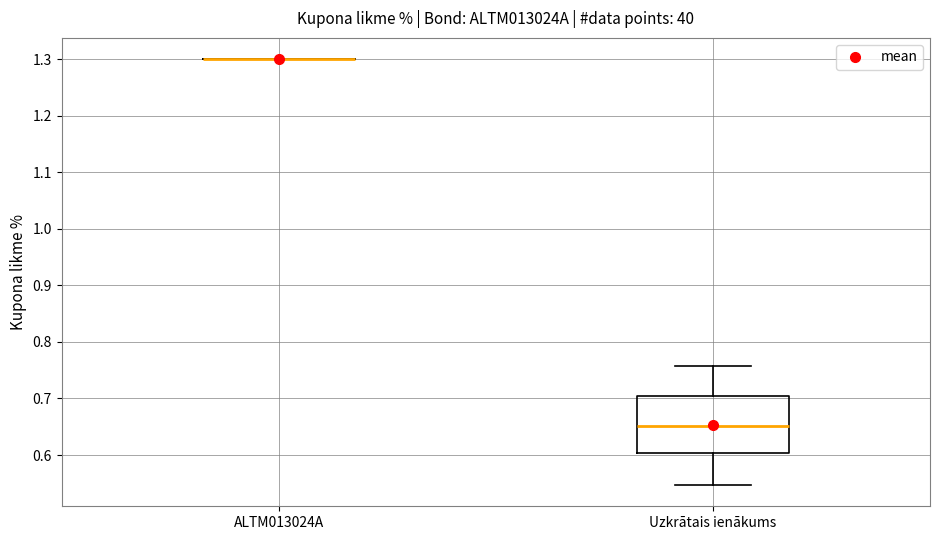

Reading left to right, transcribe this box plot: for each box, give where its median line is, the range the box spans, and where its two whiskers end, as read against the y-axis. The values are not printed on the chart, so give them approximately, as read against the axis.

ALTM013024A: box collapsed to a line at 1.30, whiskers 1.30 to 1.30
Uzkrātais ienākums: median 0.65, box 0.60 to 0.70, whiskers 0.55 to 0.76